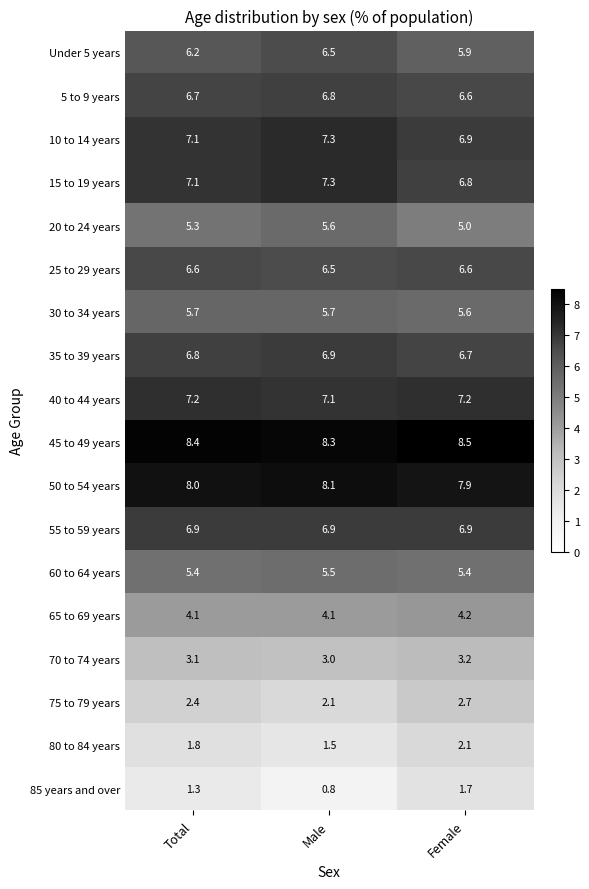

The 35 to 39 years series shows 2.9 at Female. True or false?

False